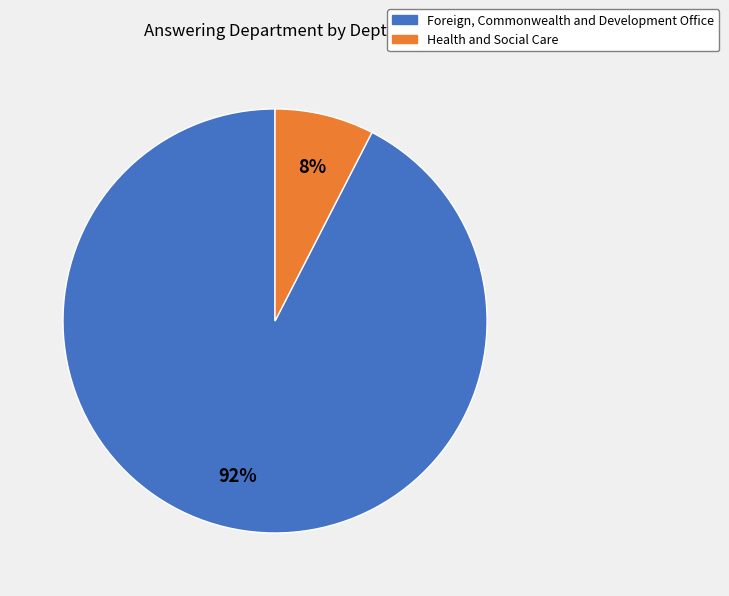

Count the number of slices in the pie.

2